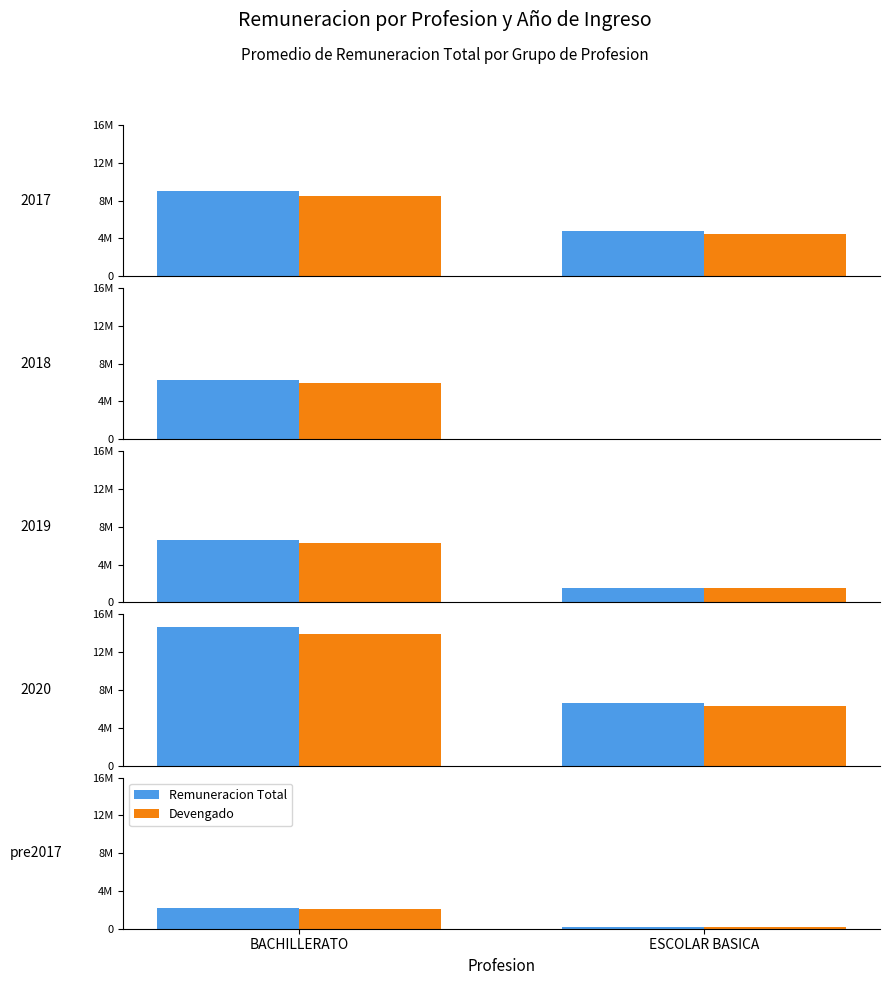

What are all the series names shown in the legend?

Remuneracion Total, Devengado